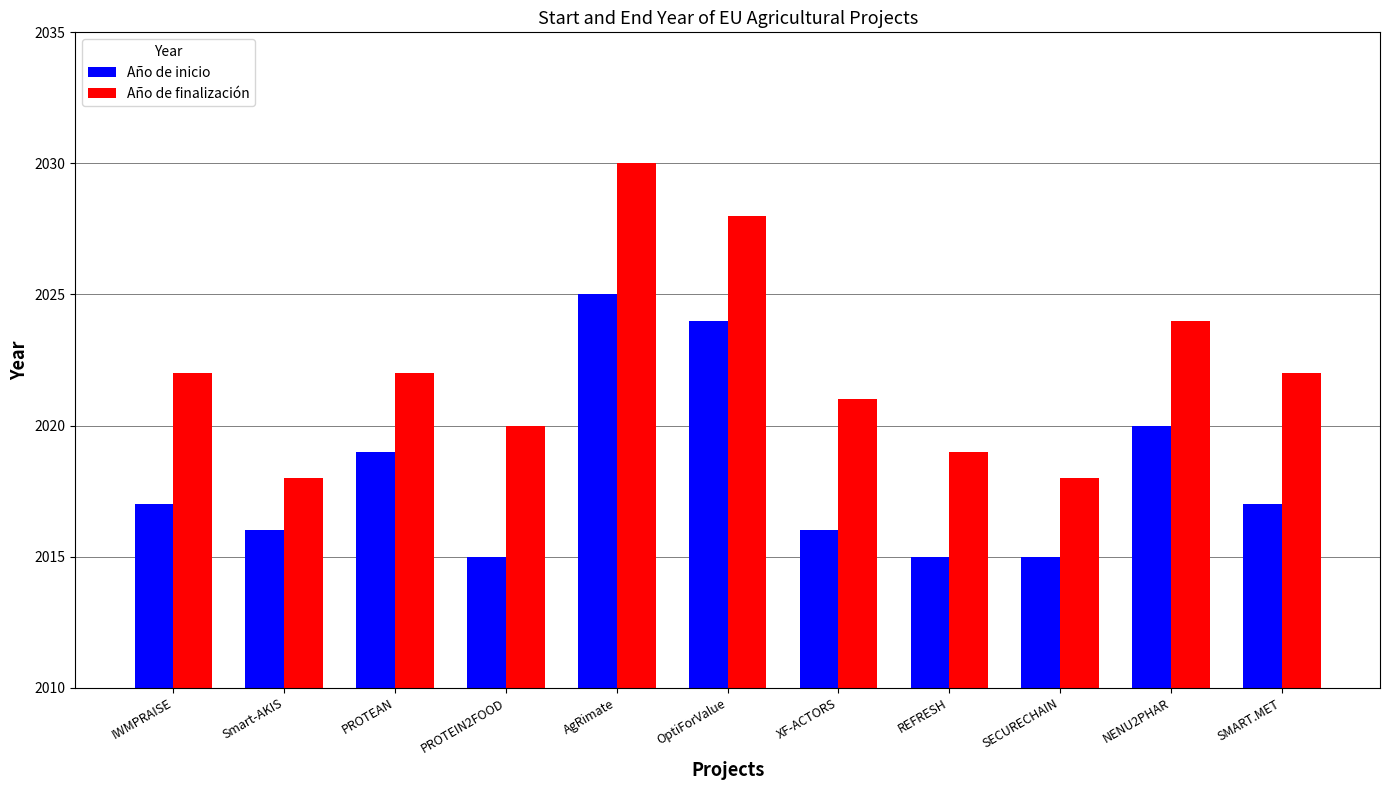

The Año de finalización series shows 2021 at XF-ACTORS. True or false?

True